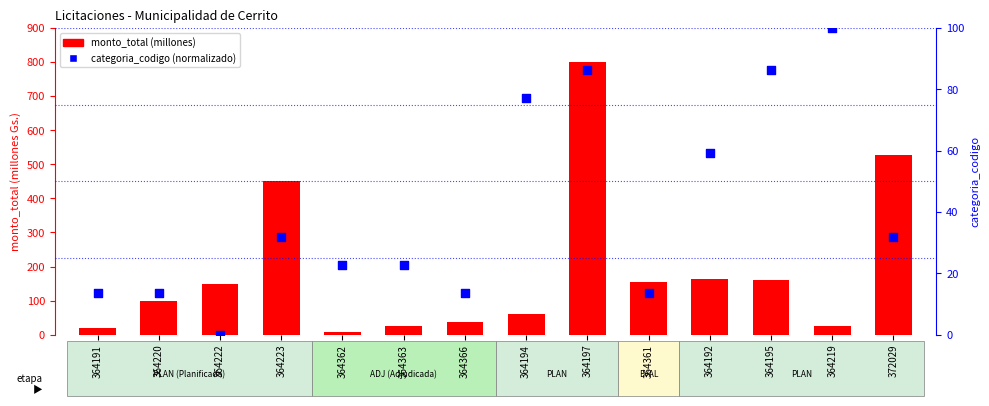

Which series has the largest Y range (max minus min)?

monto_total